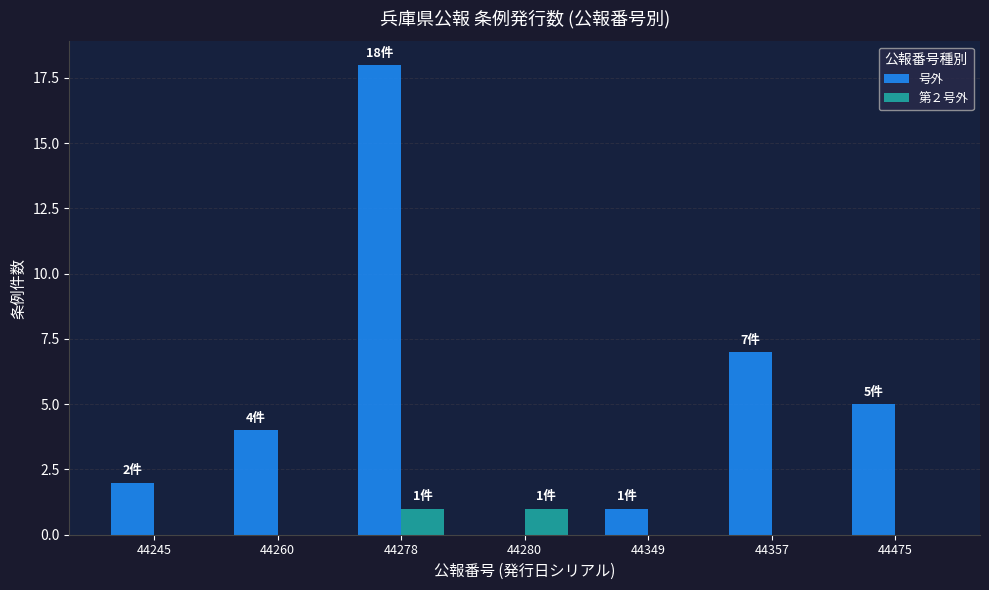

At which category does the chart reach its peak across all series?

44278